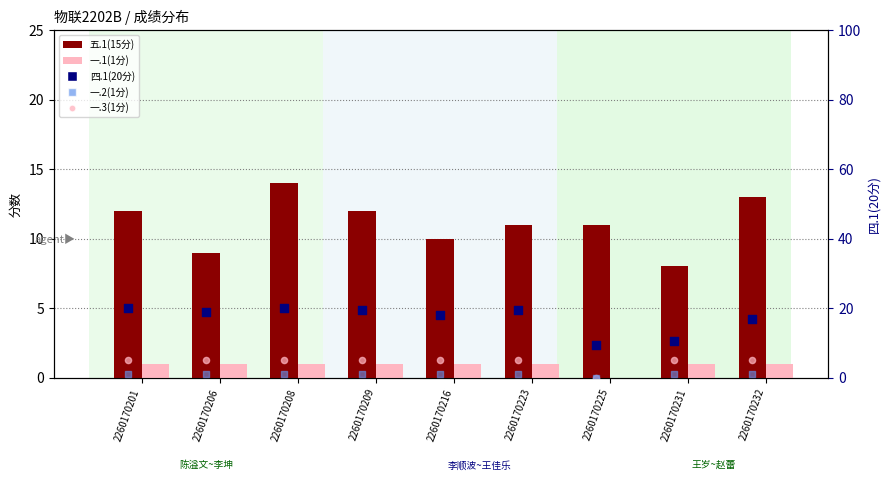

What are all the series names shown in the legend?

五.1(15分), 一.1(1分), 四.1(20分), 一.2(1分), 一.3(1分)